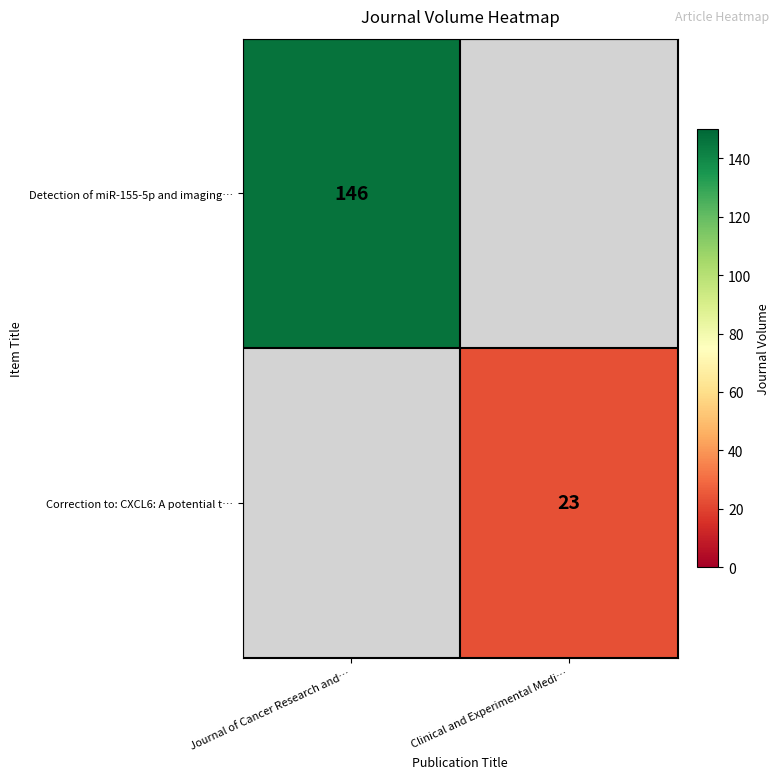

Is it true that Correction to: CXCL6: A potential t… equals 23 at Clinical and Experimental Medi…?

True